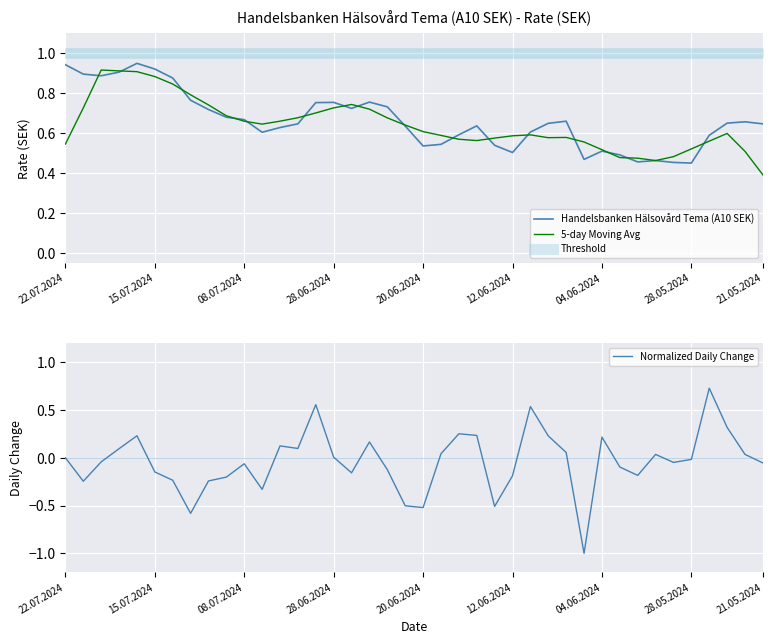

What is the sum of all values?

26.5